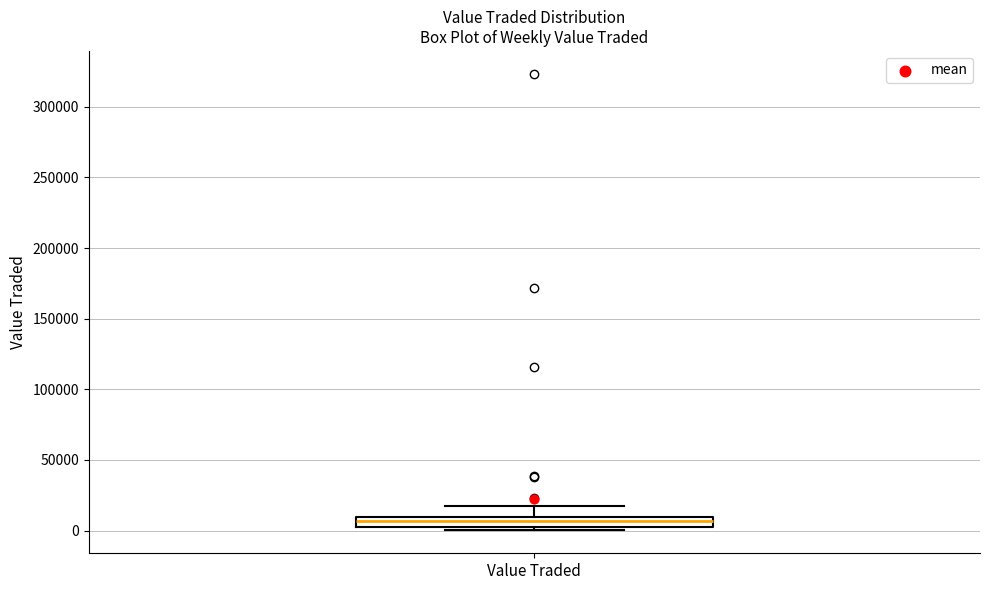

Where is the lower edge of the box for Value Traded on the y-axis? The values are not printed on the chart, so give them approximately, as read against the axis.

0